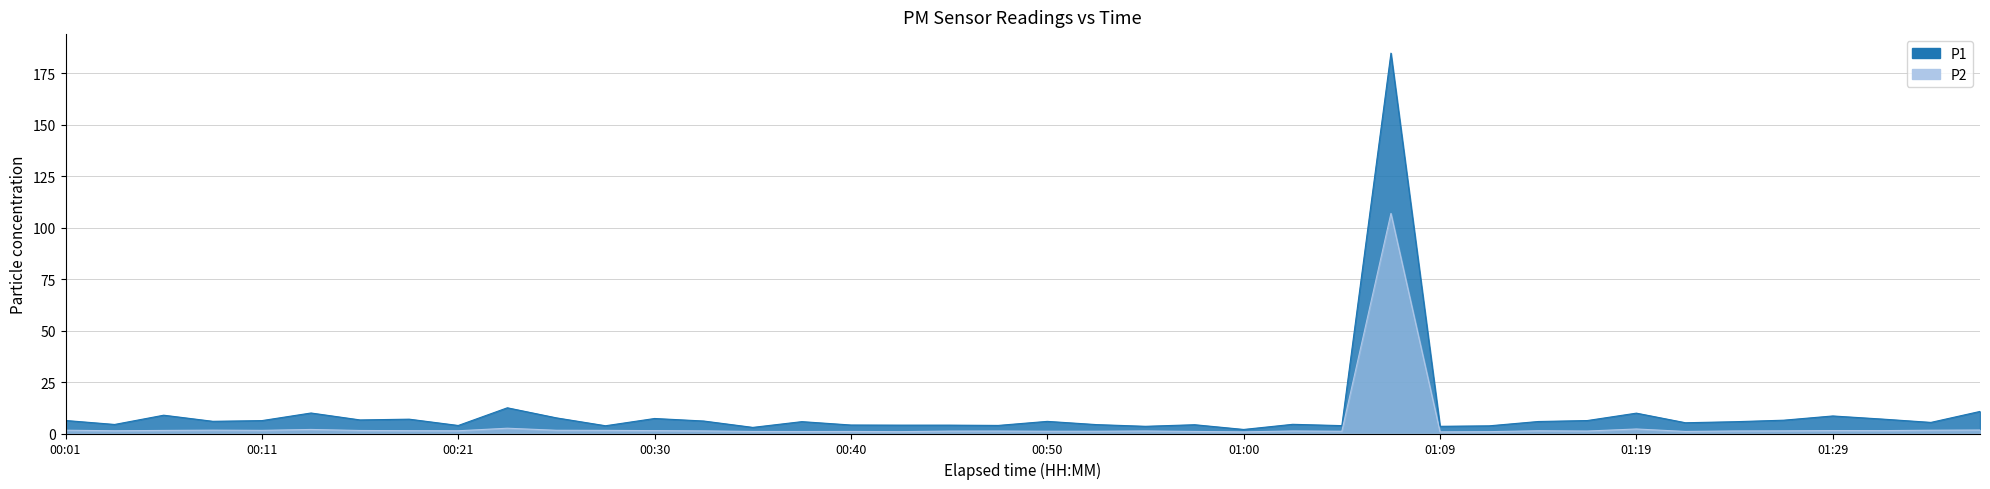

What is the difference between the P1 values at 01:24 and 01:19?

4.2